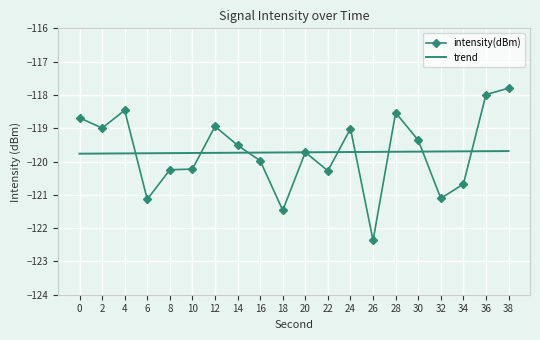

What is the smallest value displayed?

-122.4